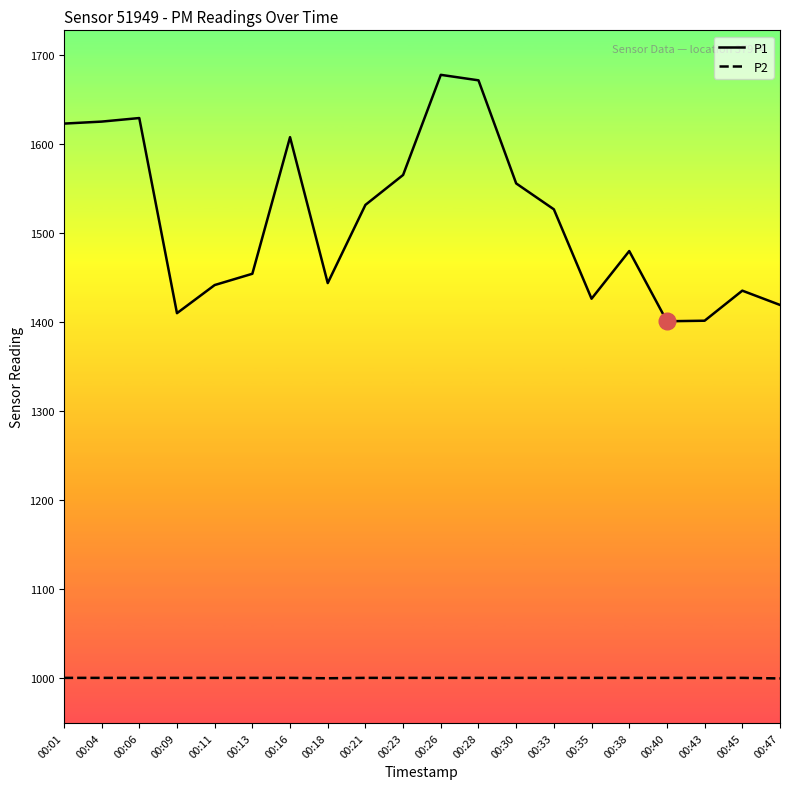

Which series has the largest total across all categories?

P1